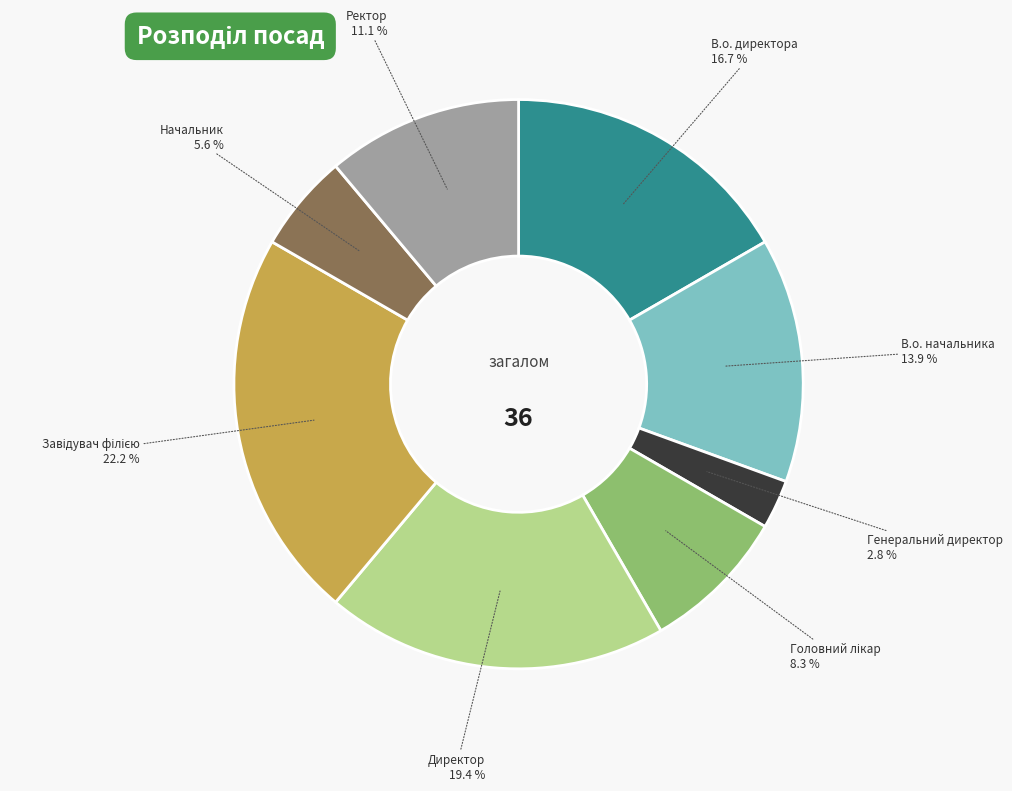

What percentage is the В.о. директора slice, to the nearest percent?

17%